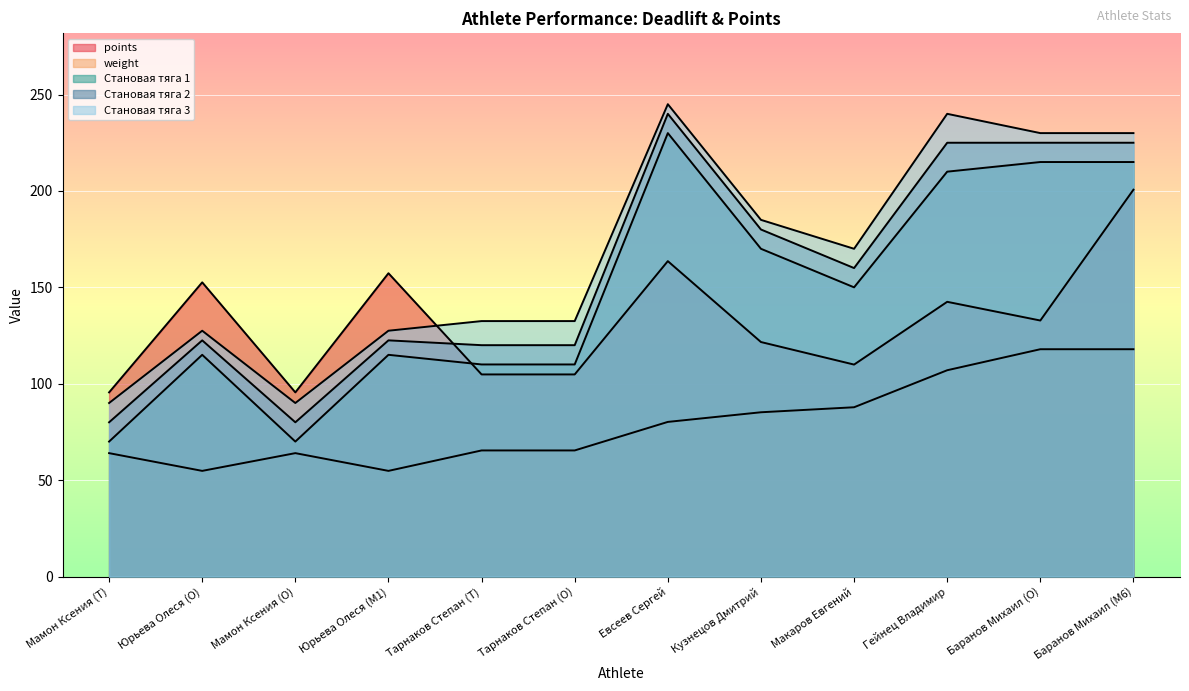

The Становая тяга 2 series shows 122.5 at Юрьева Олеся (O). True or false?

True